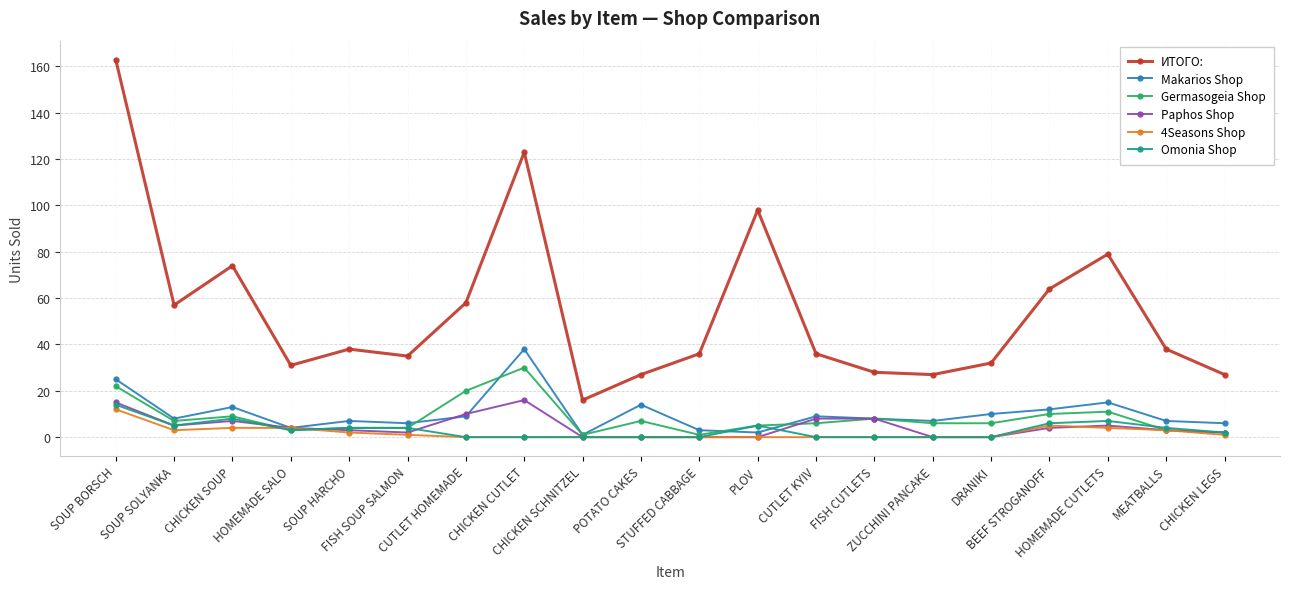

True or false: ИТОГО: and Omonia Shop intersect in this chart.

False